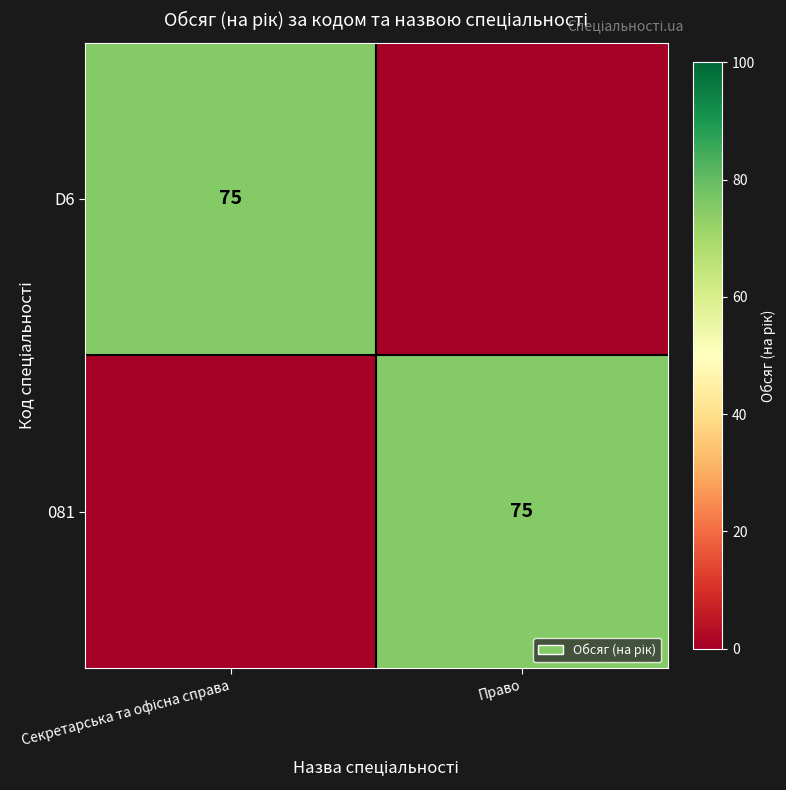

Is it true that 081 equals 115 at Право?

False